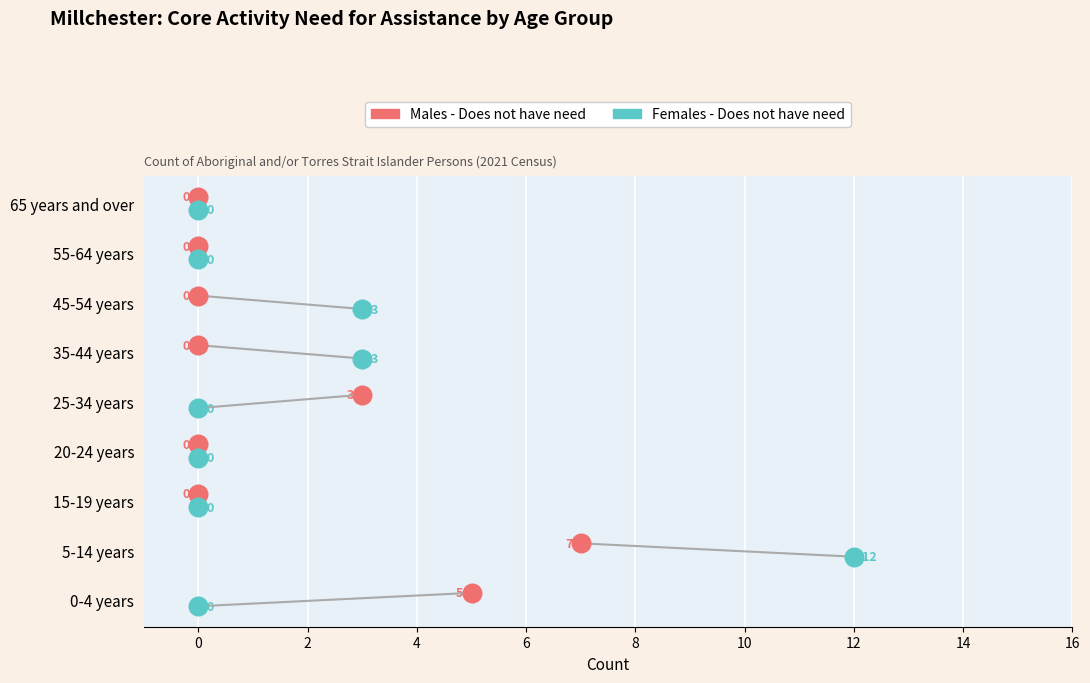

Which series reaches the maximum Y coordinate?

Males - Does not have need